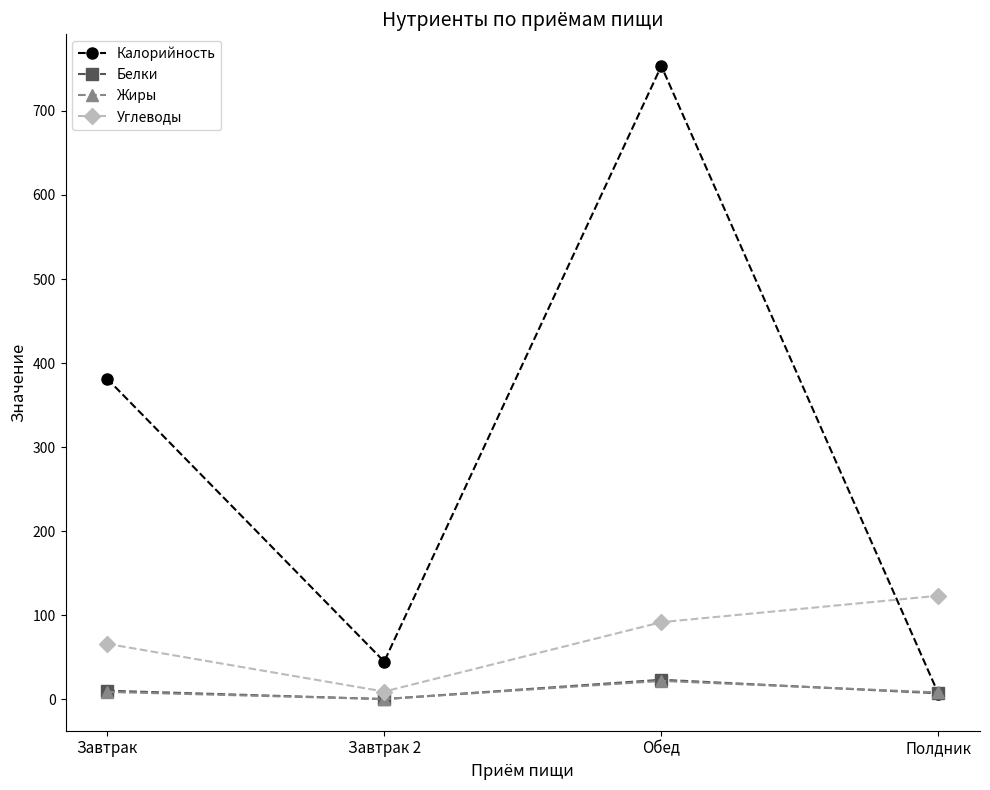

At which category is the sum across all series the highest?

Обед